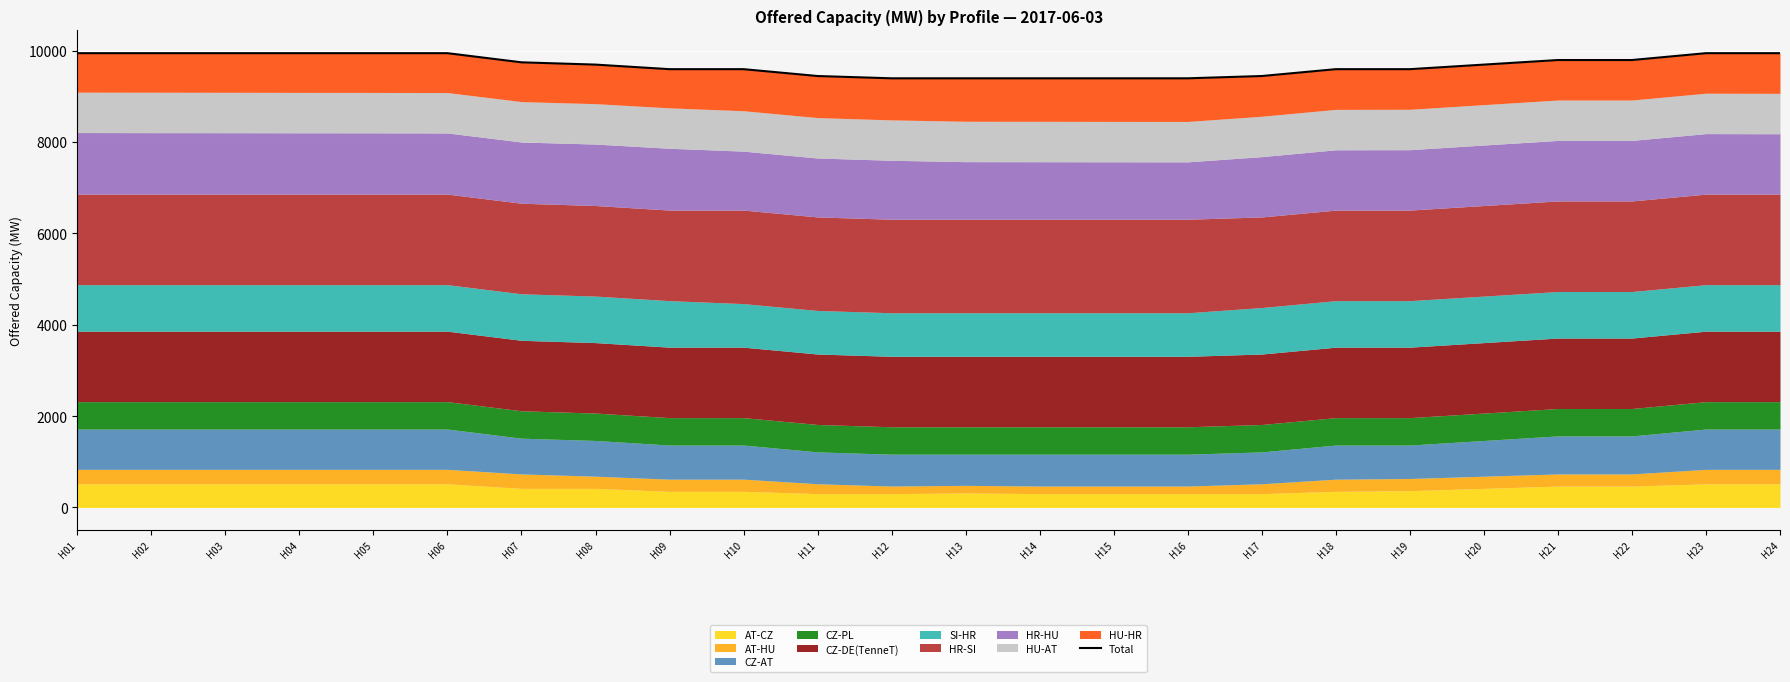

True or false: the data has more than 2 interior local peaks.

False